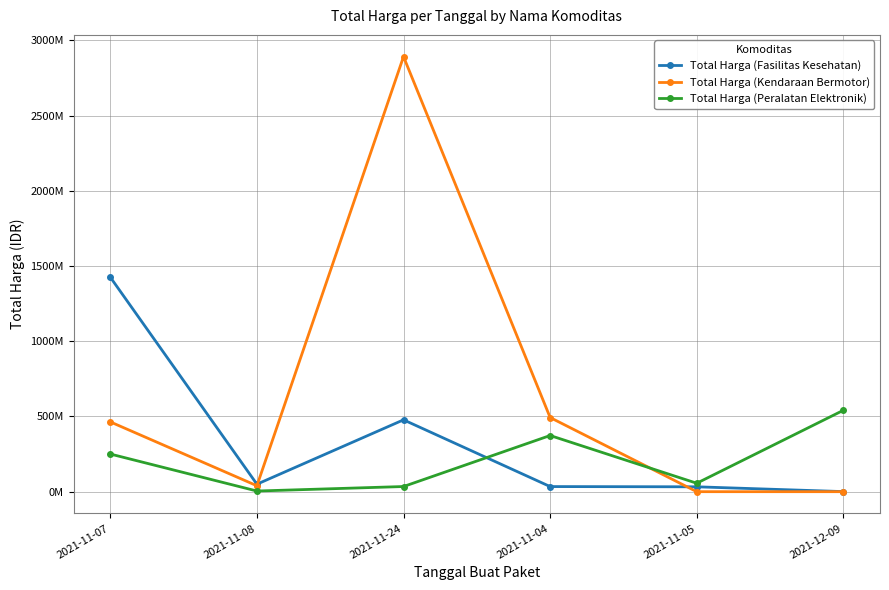

Is this an area chart (filled region under the line)?

No